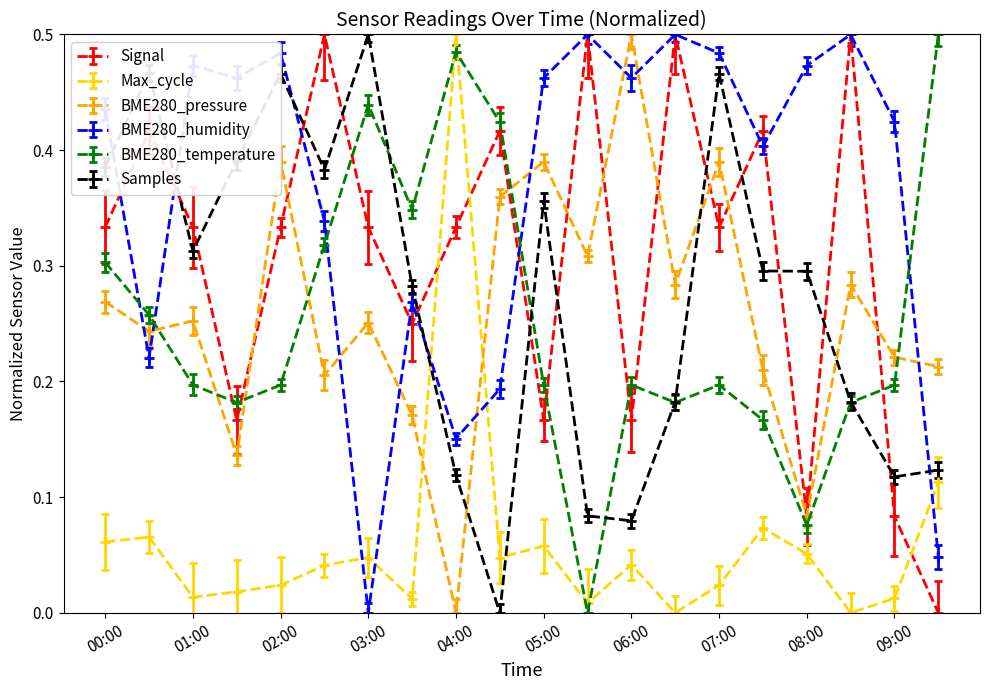

True or false: BME280_temperature has more than 1 points higher than both neighbors.

True